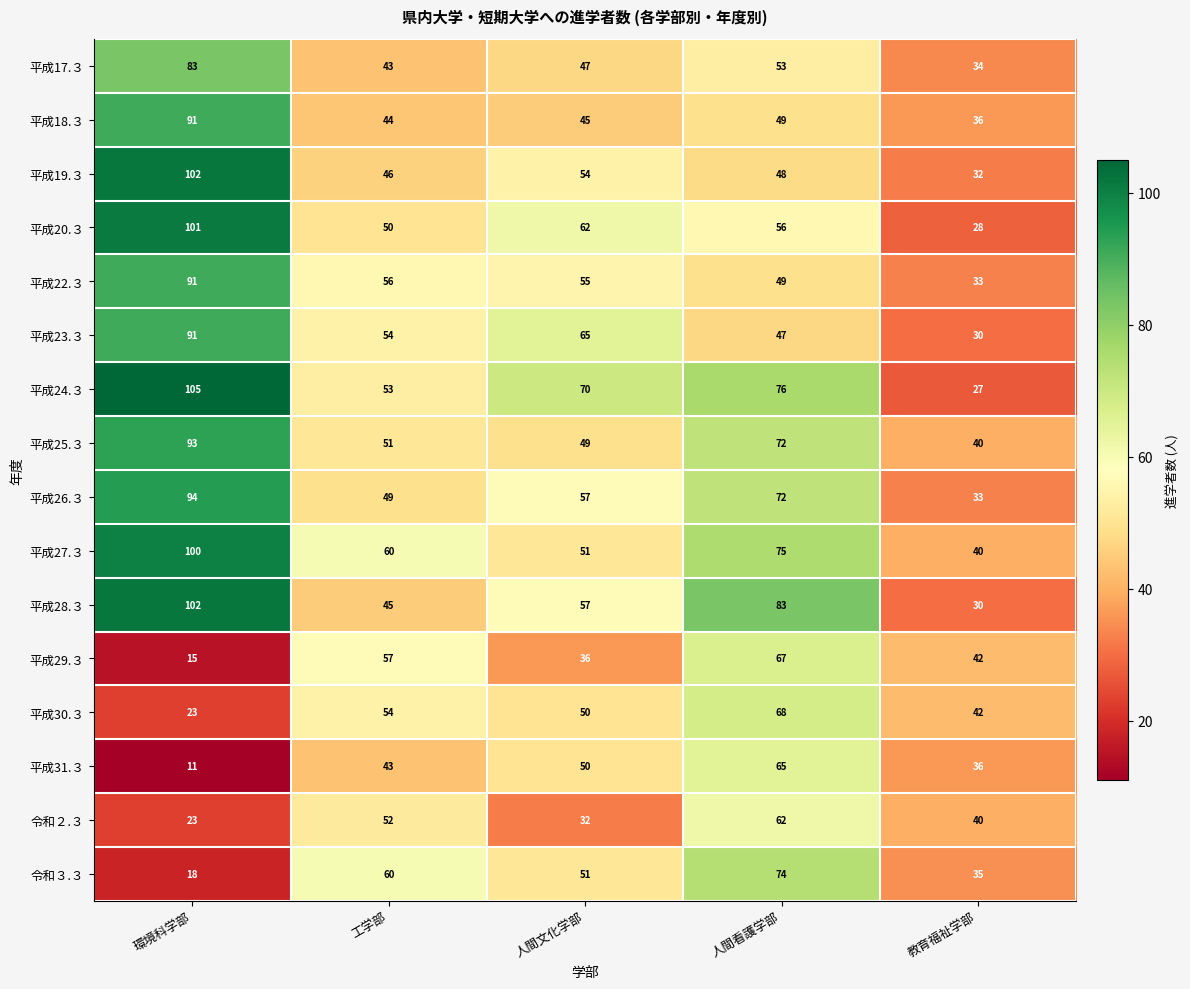

At which category is the sum across all series the highest?

環境科学部